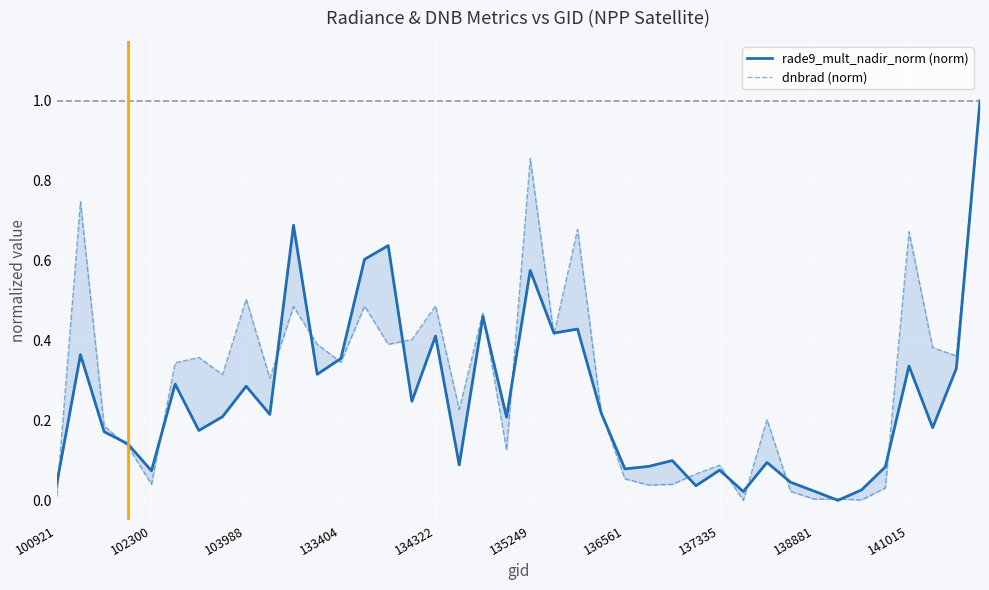

Which series has the largest total across all categories?

dnbrad (norm)